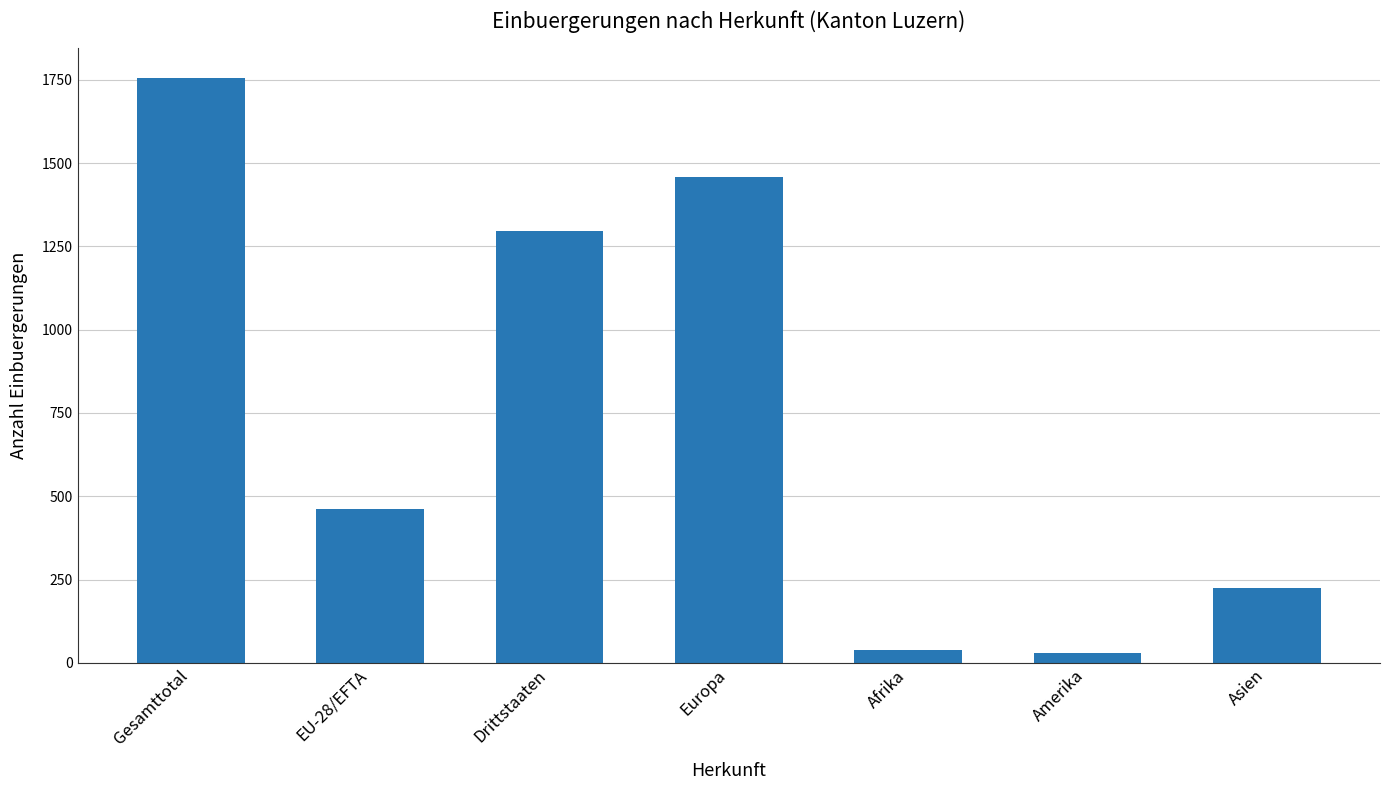

How many data points does each series have?

7